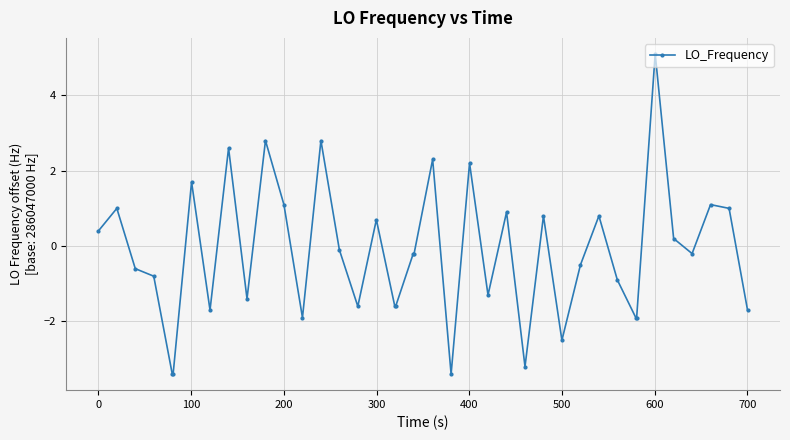

True or false: the data has more than 2 interior local peaks.

True